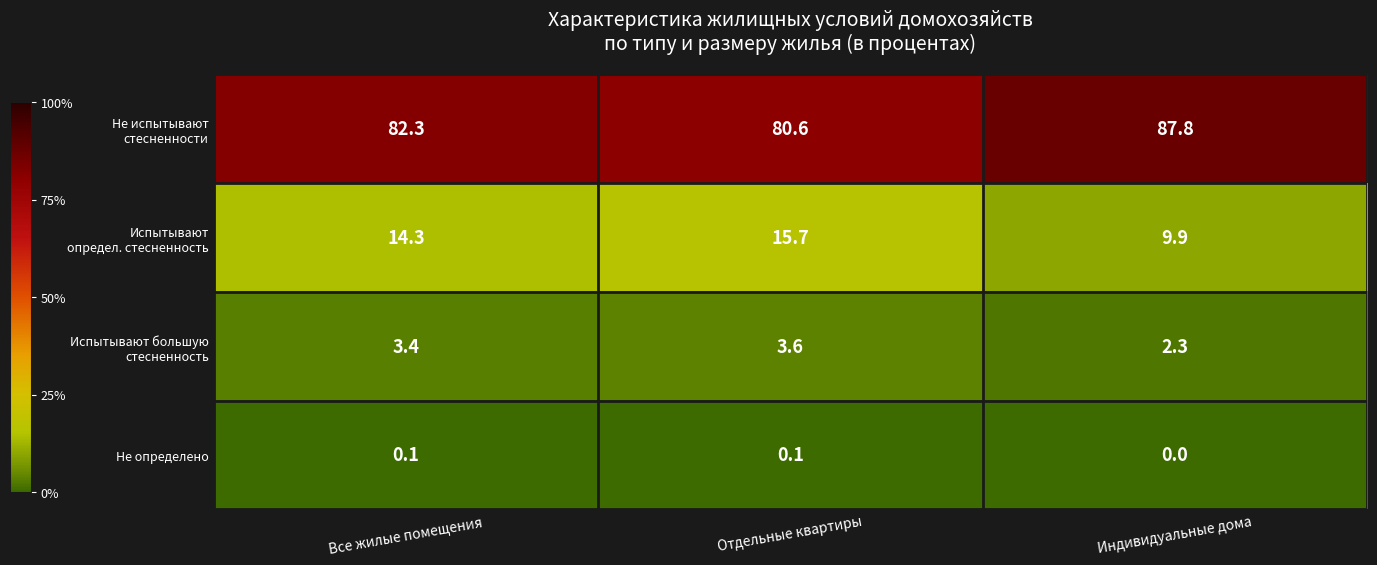

What is the spread (max minus min) of values at Индивидуальные дома?

87.8